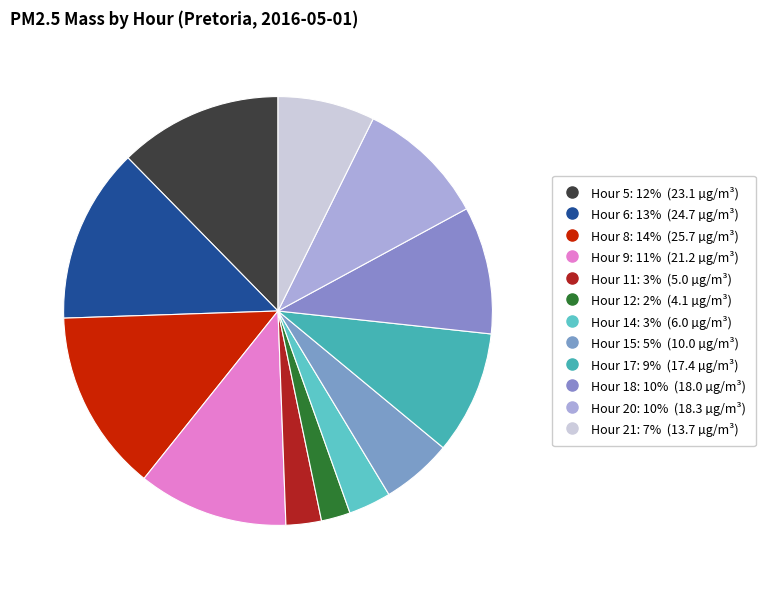

How many slices are in this pie chart?

12